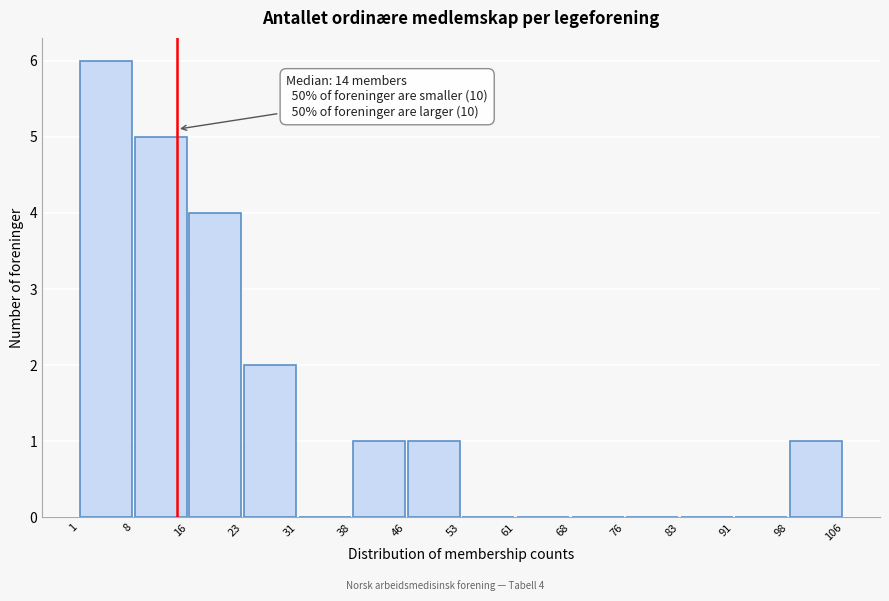

Over which range of the x-axis is the bar tallest?

1 to 8